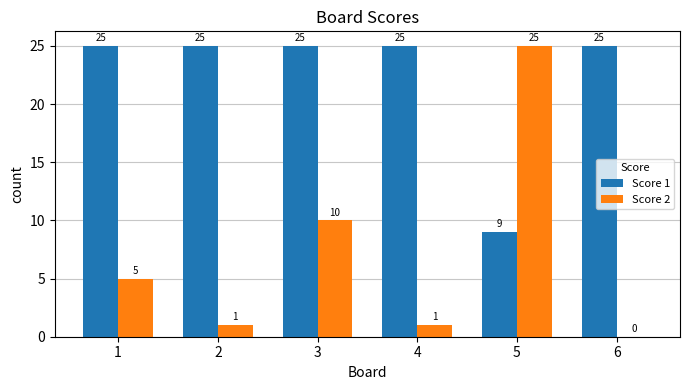

Which series has the largest total across all categories?

Score 1